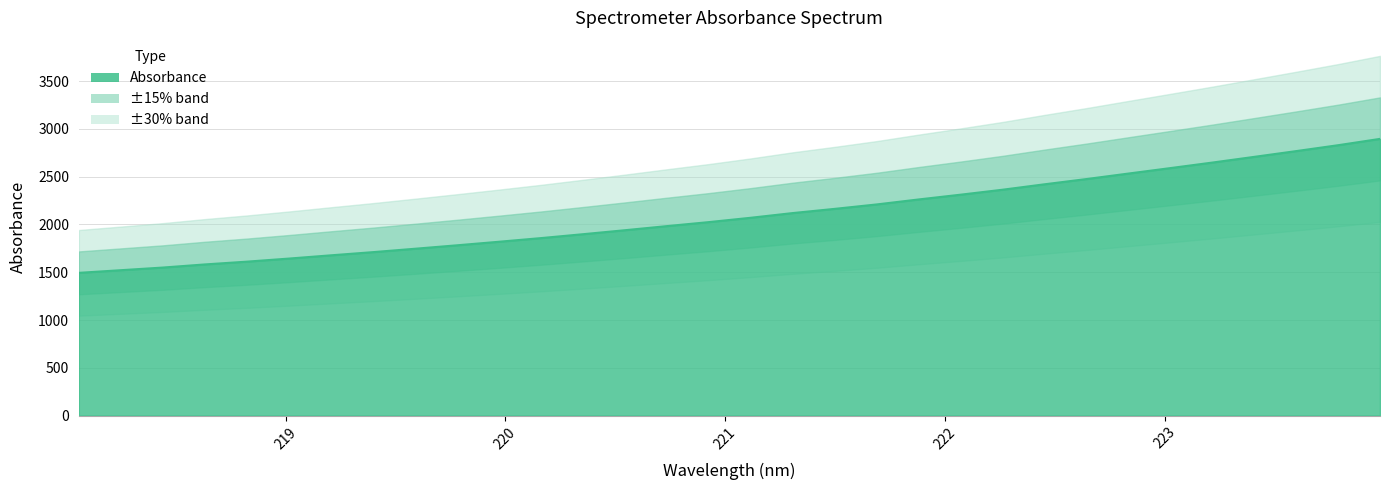

What is the value of the 8th point from the left?

1710.2